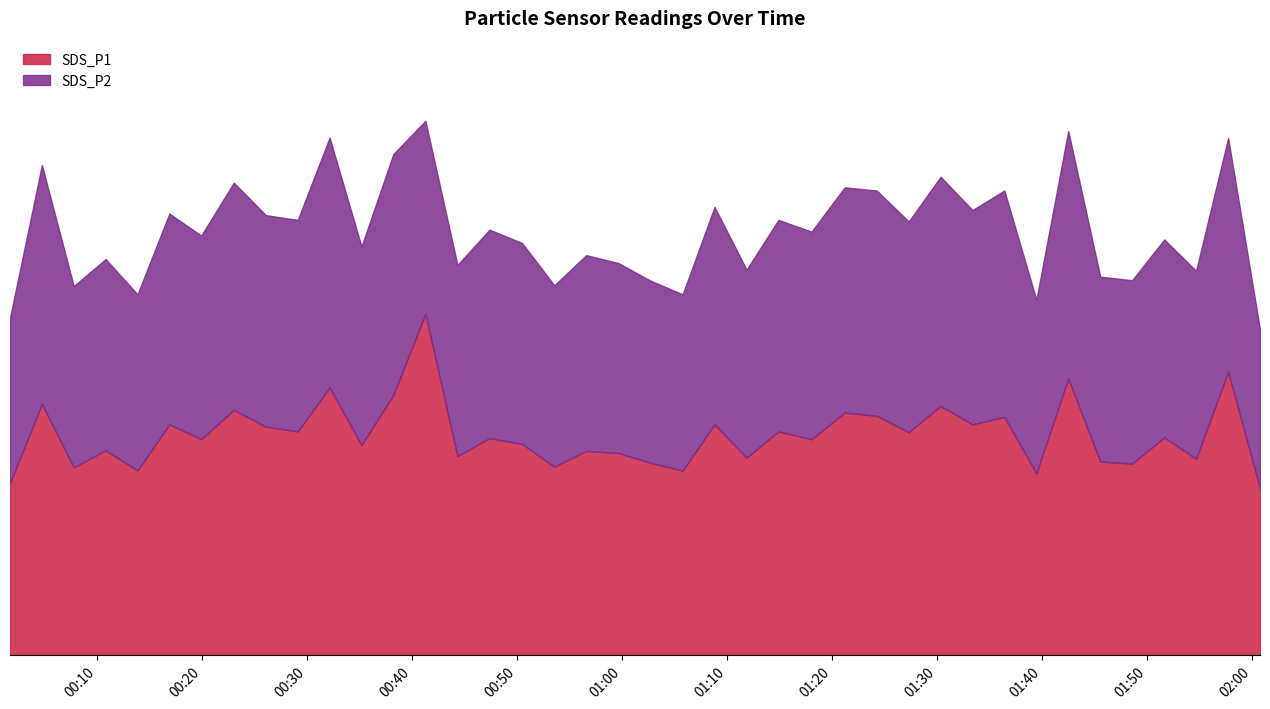

True or false: SDS_P1 and SDS_P2 cross at least once.

False